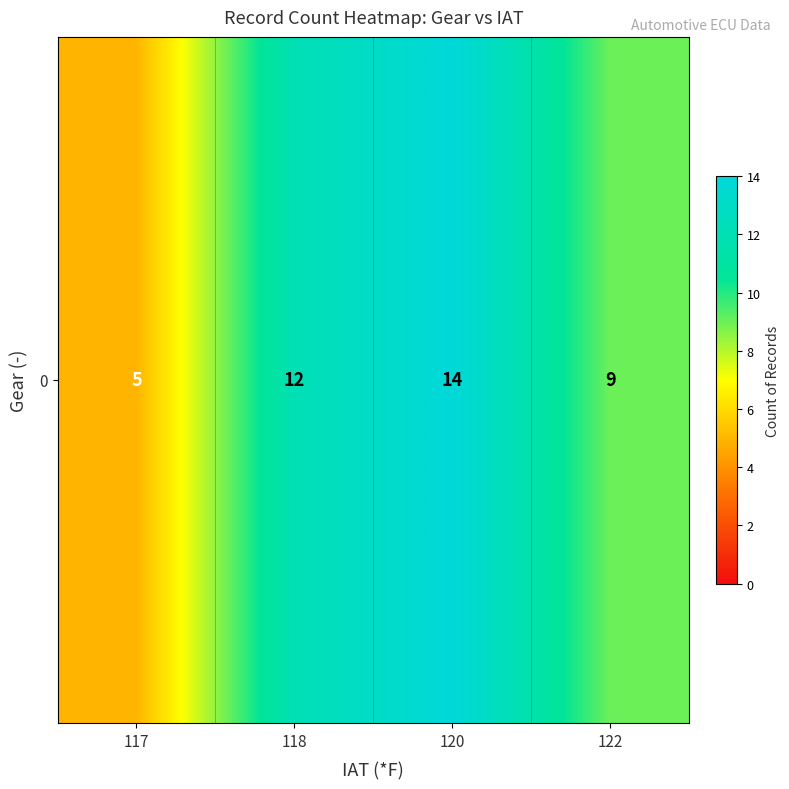

Reading left to right, extract all data points from this chart.

117=5	118=12	120=14	122=9